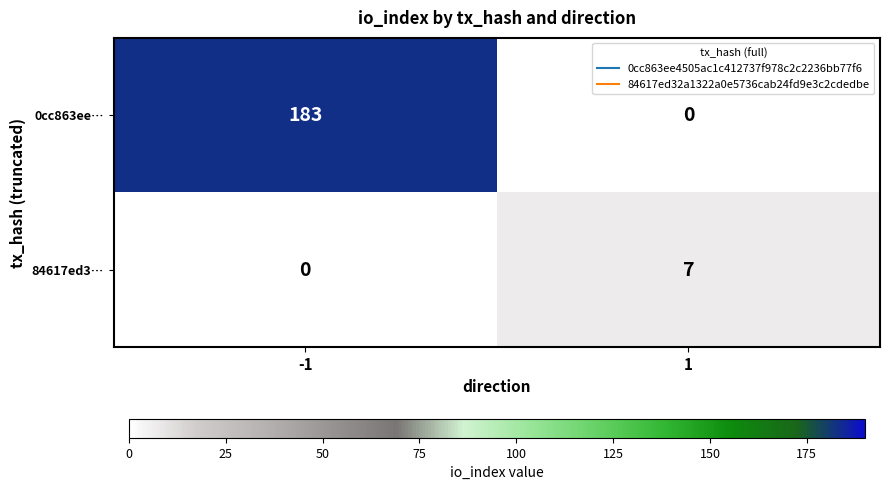

Rank the series at 1 from highest to lowest value.

84617ed3…, 0cc863ee…